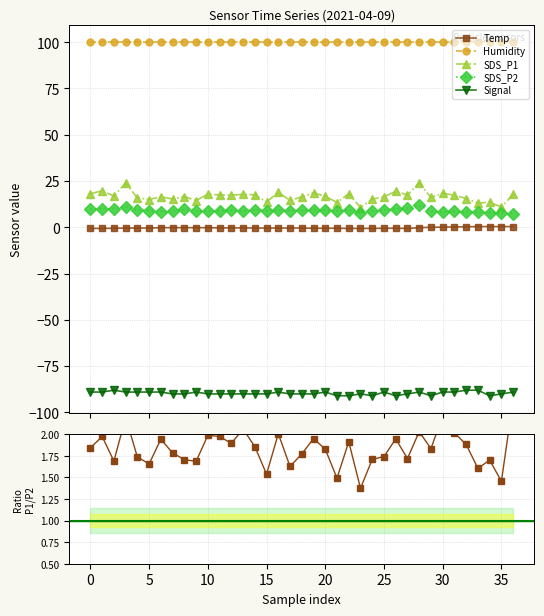

How many data points does each series have?

37